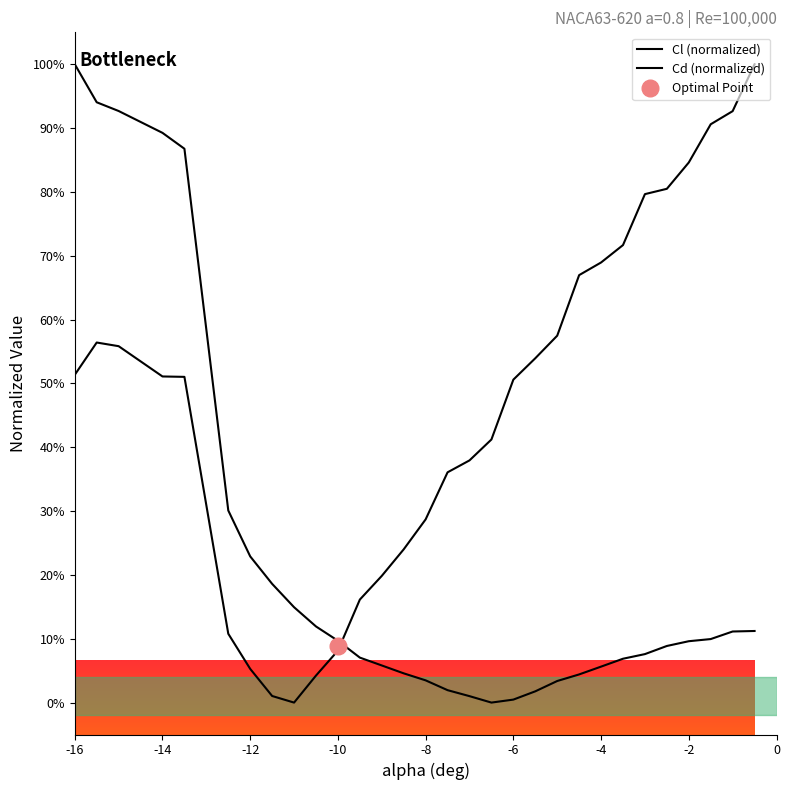

What is the sum of all Cl values?

14.0